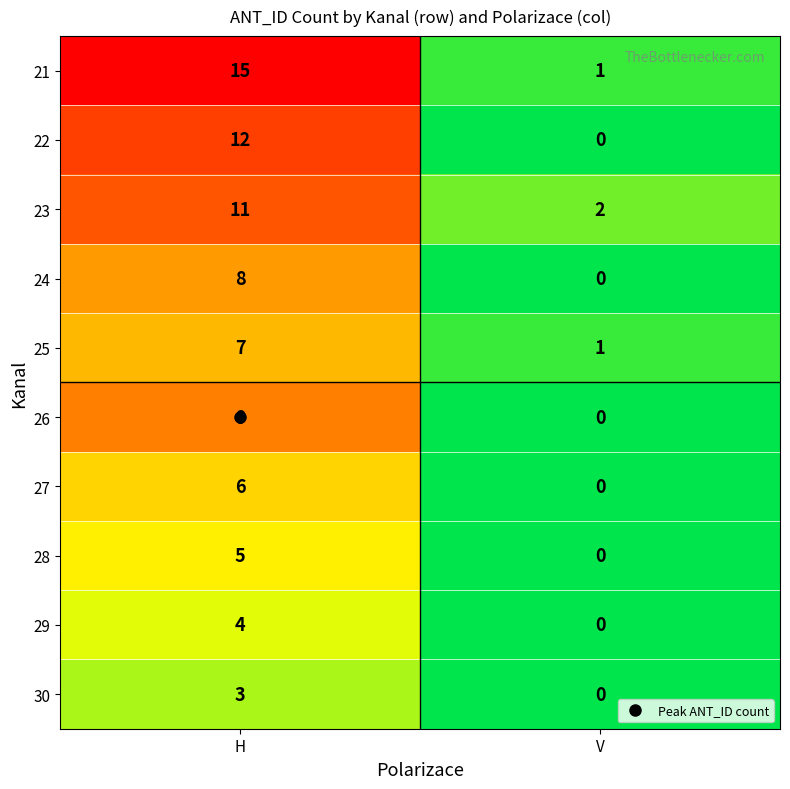

What is the total value across all series at H?

80